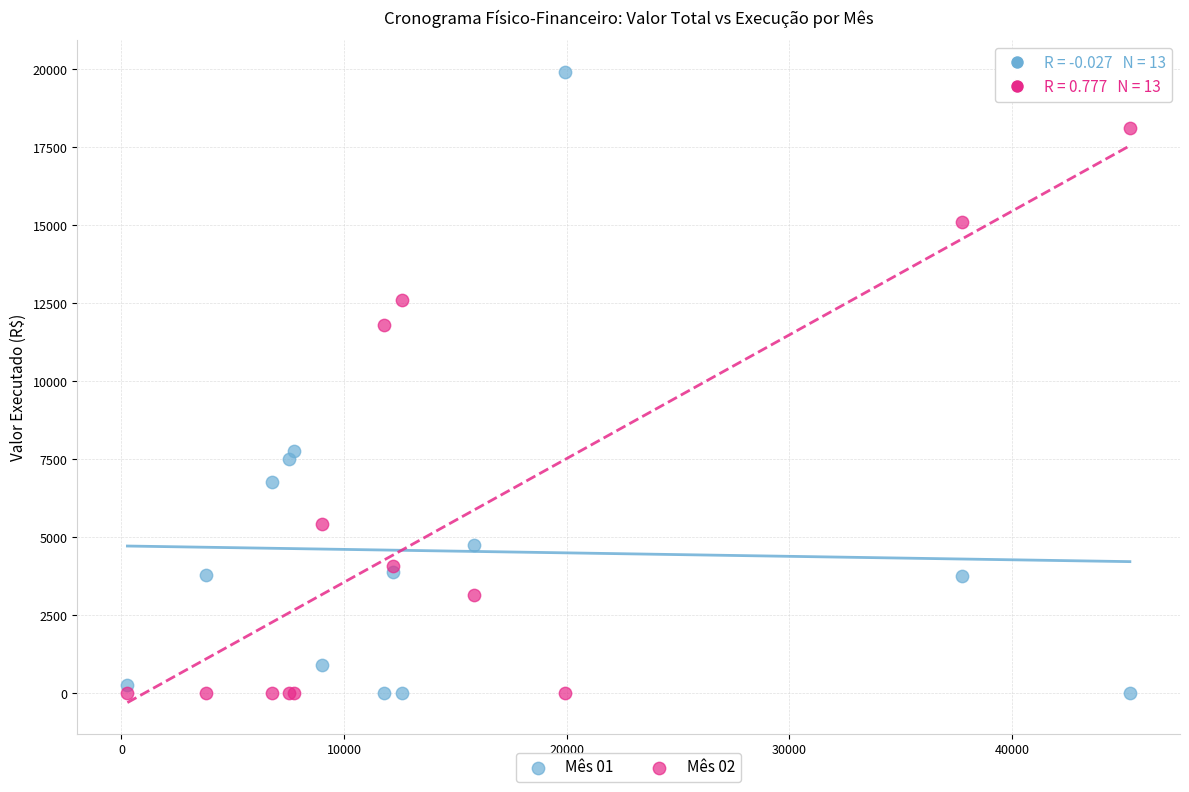

Which series contains the highest Y value?

Mês 01